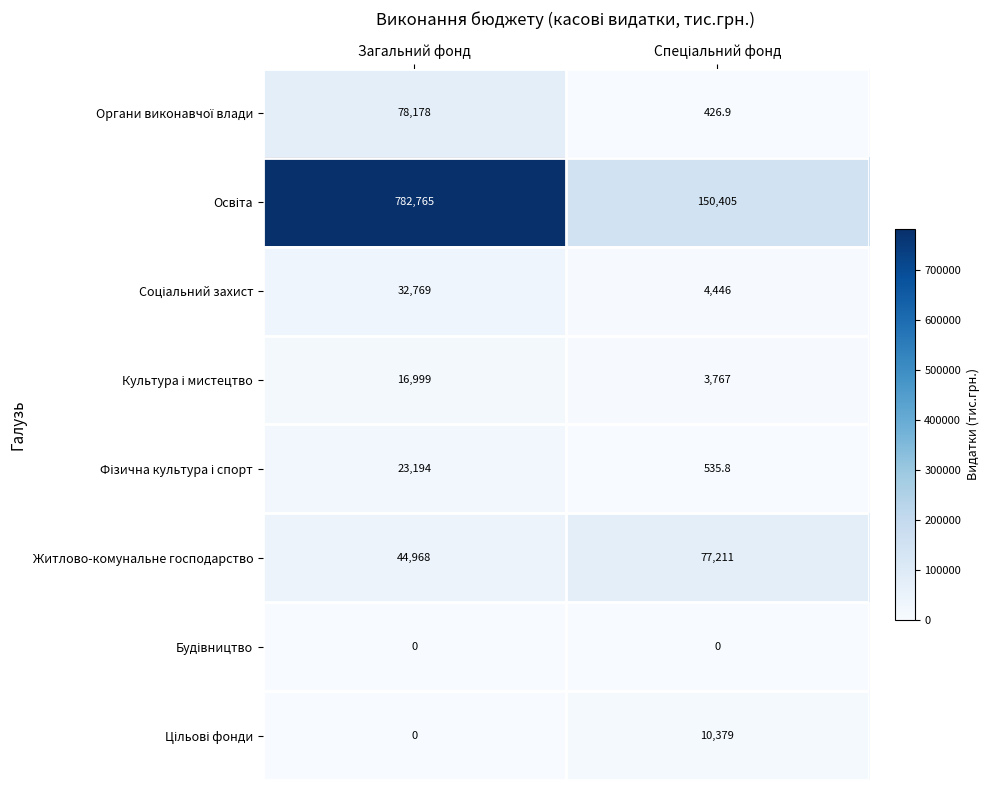

What is the difference between the highest and lowest values at Загальний фонд?

782765.0